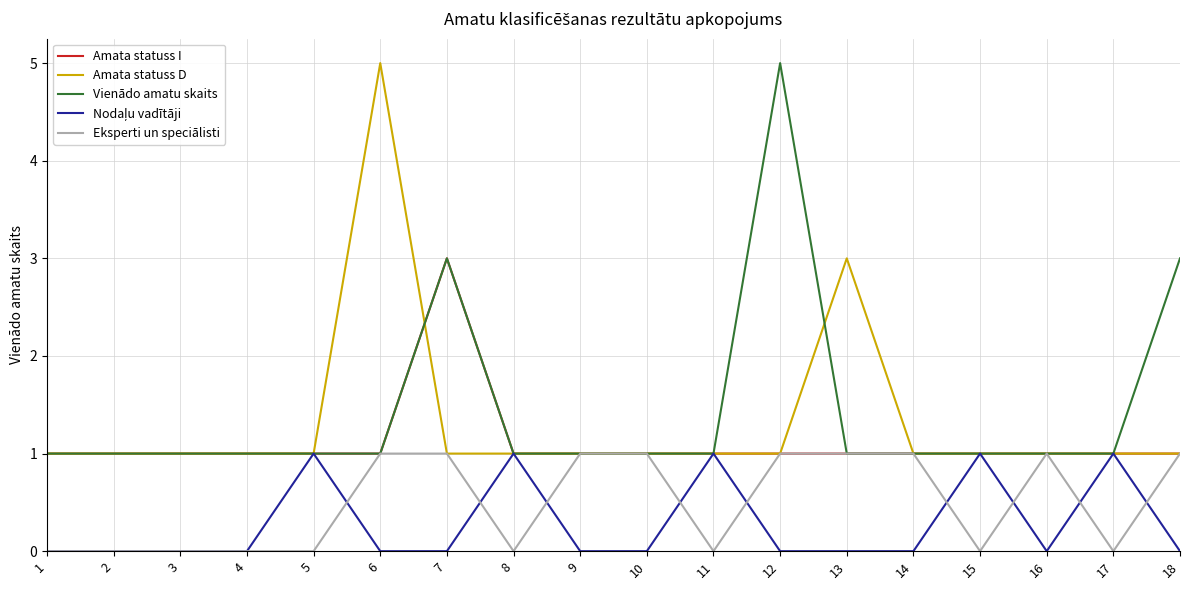

What is the total value across all series at 12?

8